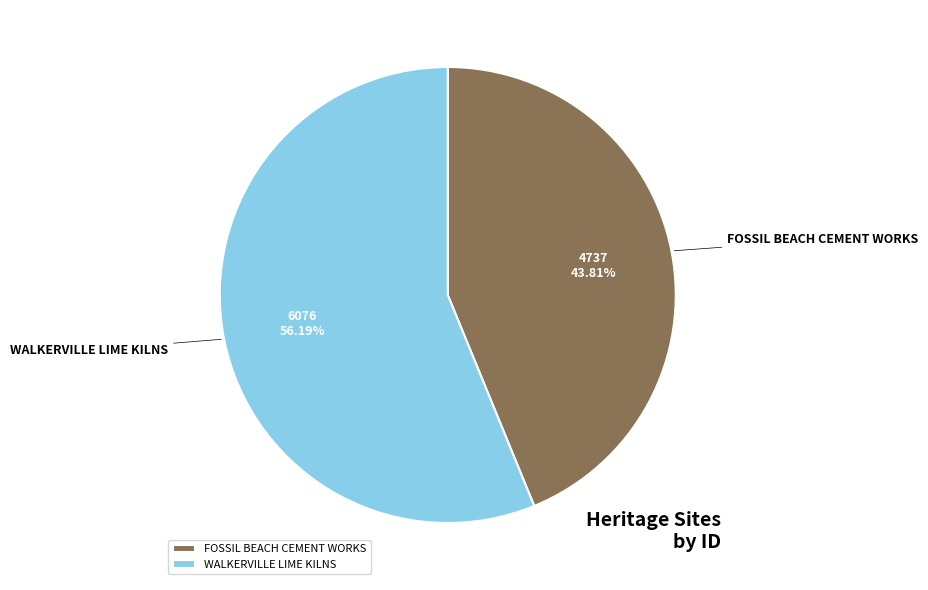

The WALKERVILLE LIME KILNS slice represents 62% of the pie. True or false?

False